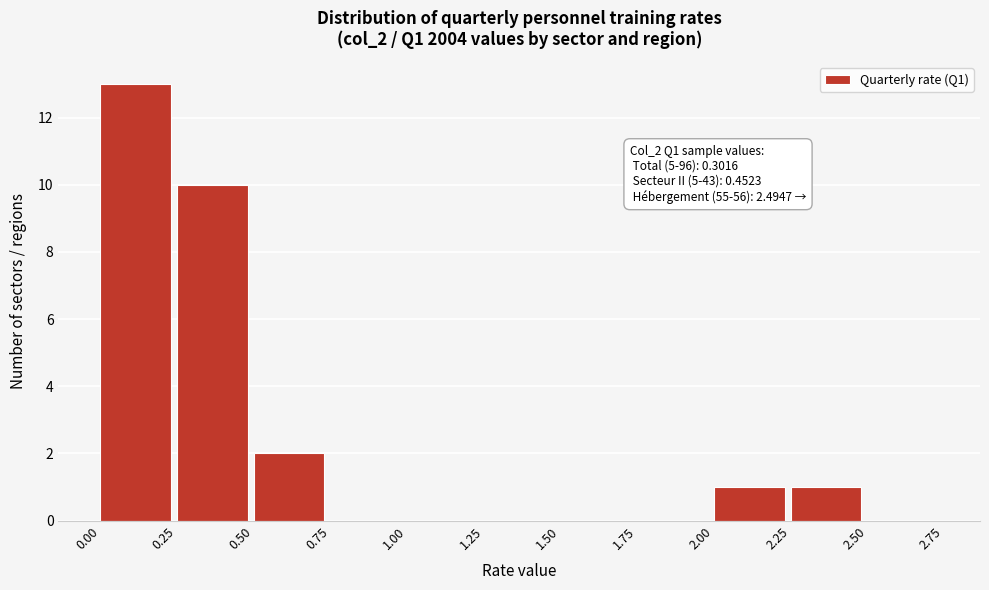

Which range on the x-axis has the tallest bar?

0.00 to 0.25